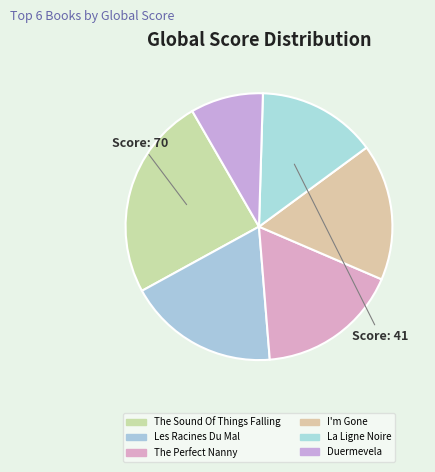

True or false: I'm Gone accounts for 17% of the total.

True